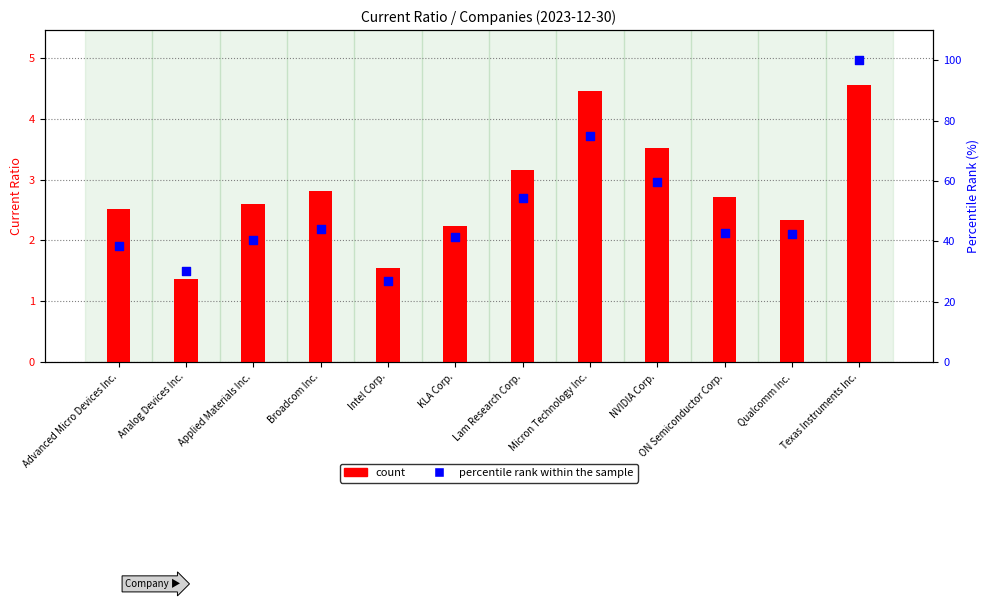

At which category is the sum across all series the highest?

Texas Instruments Inc.